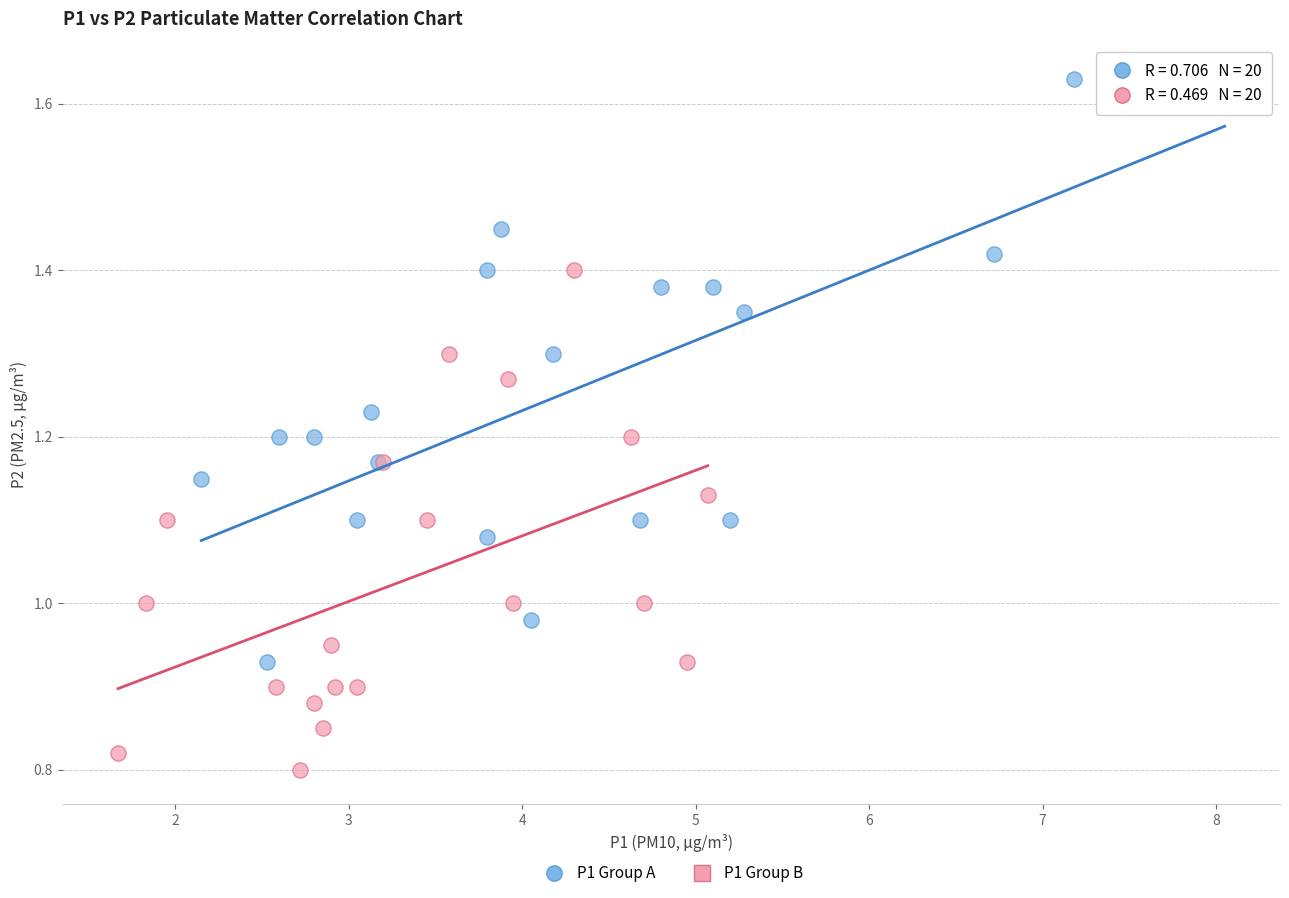

Which series has the largest Y range (max minus min)?

P1 Group A